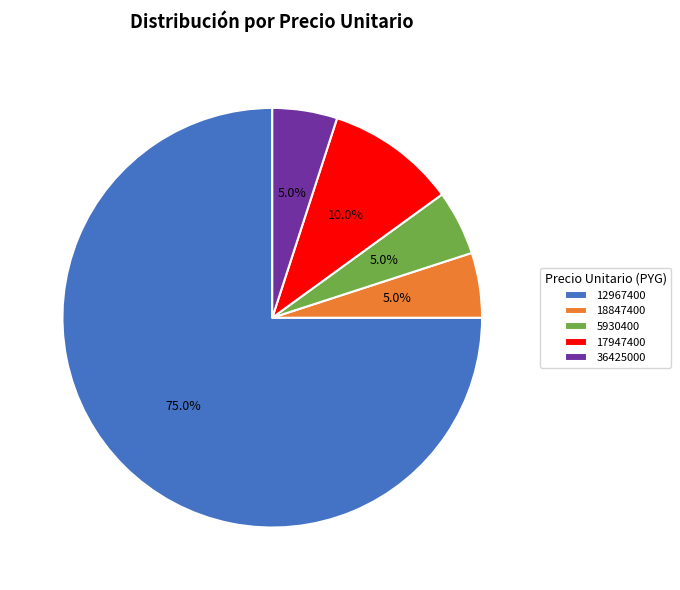

Approximately how many times larger is the value at 17947400 compared to 18847400?

2.0